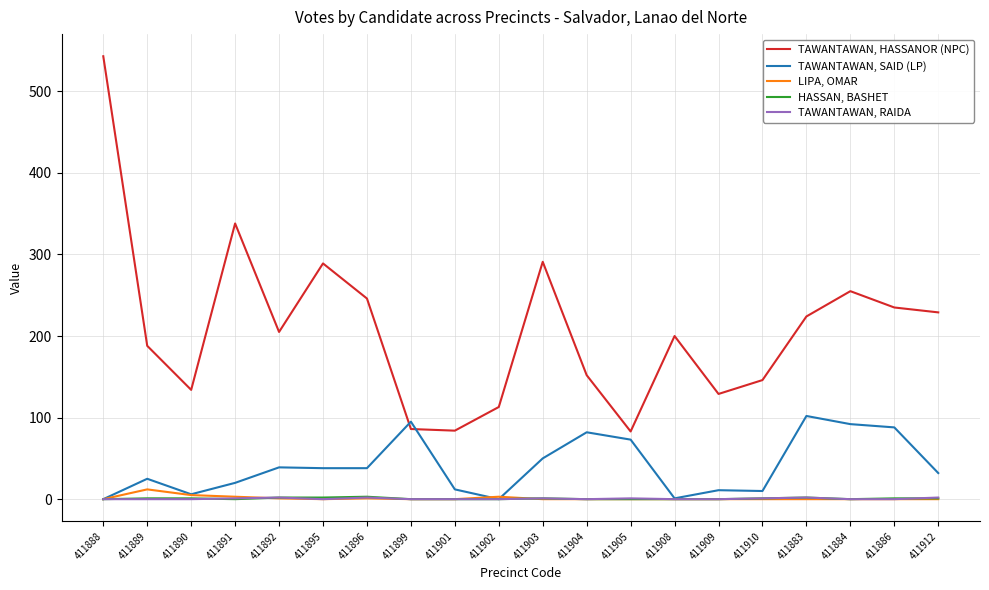

Which series has the largest range (max minus min)?

TAWANTAWAN, HASSANOR (NPC)